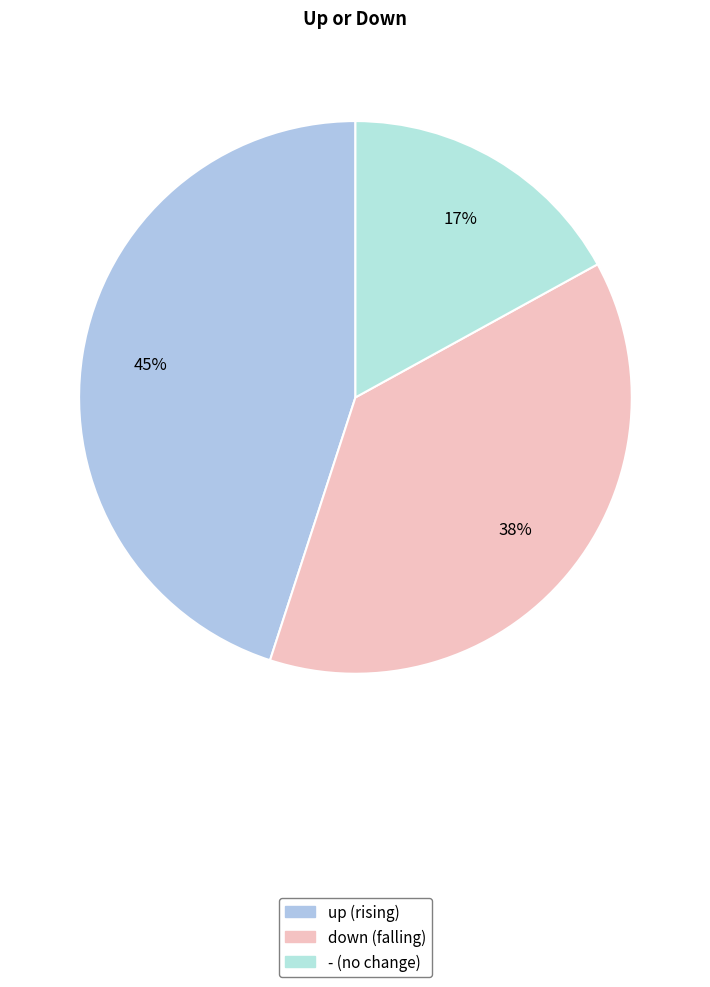

What percentage is the - slice, to the nearest percent?

17%